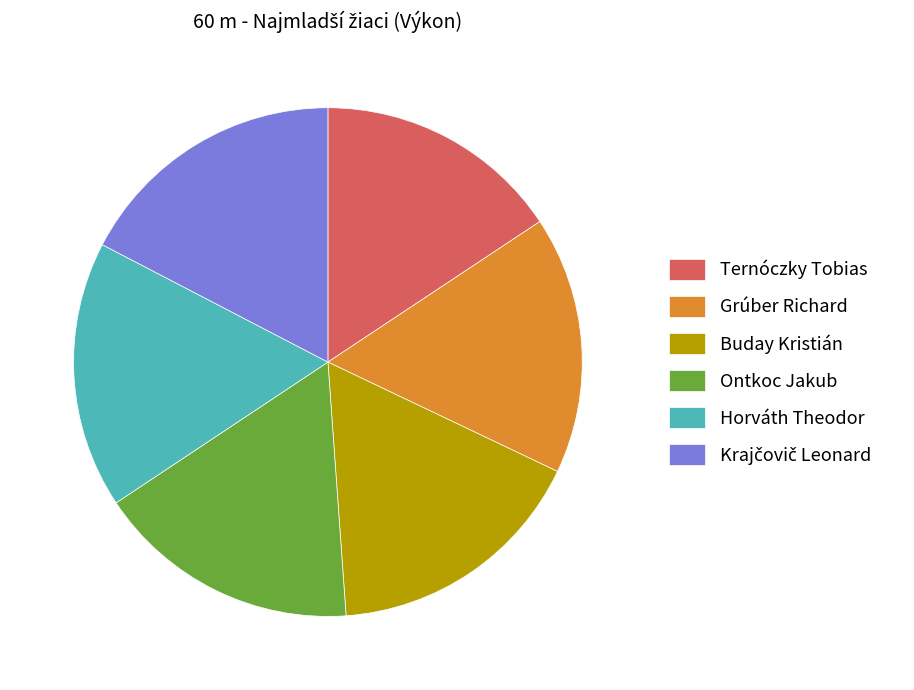

What is the ratio of the value at Ternóczky Tobias to the value at Grúber Richard?

1.0